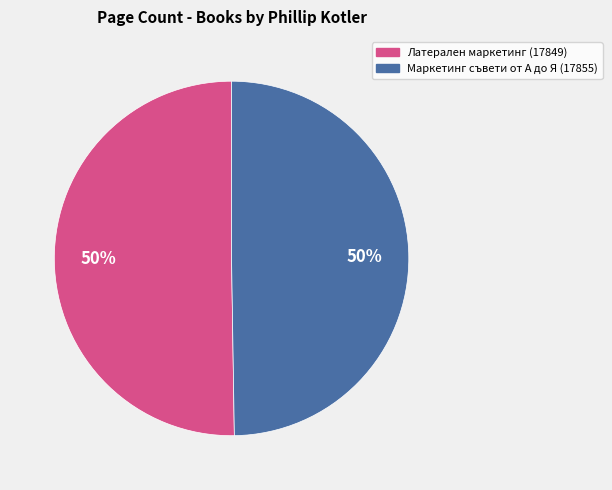

Combined, do Маркетинг съвети от А до Я (17855) and Латерален маркетинг (17849) account for over 50%?

Yes